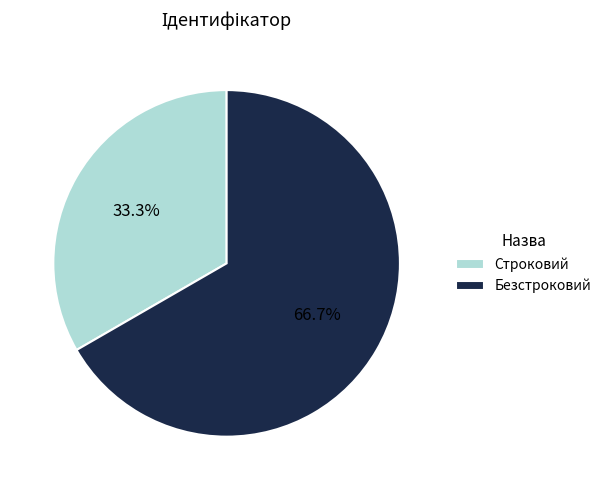

To the nearest percent, what portion does Безстроковий represent?

67%